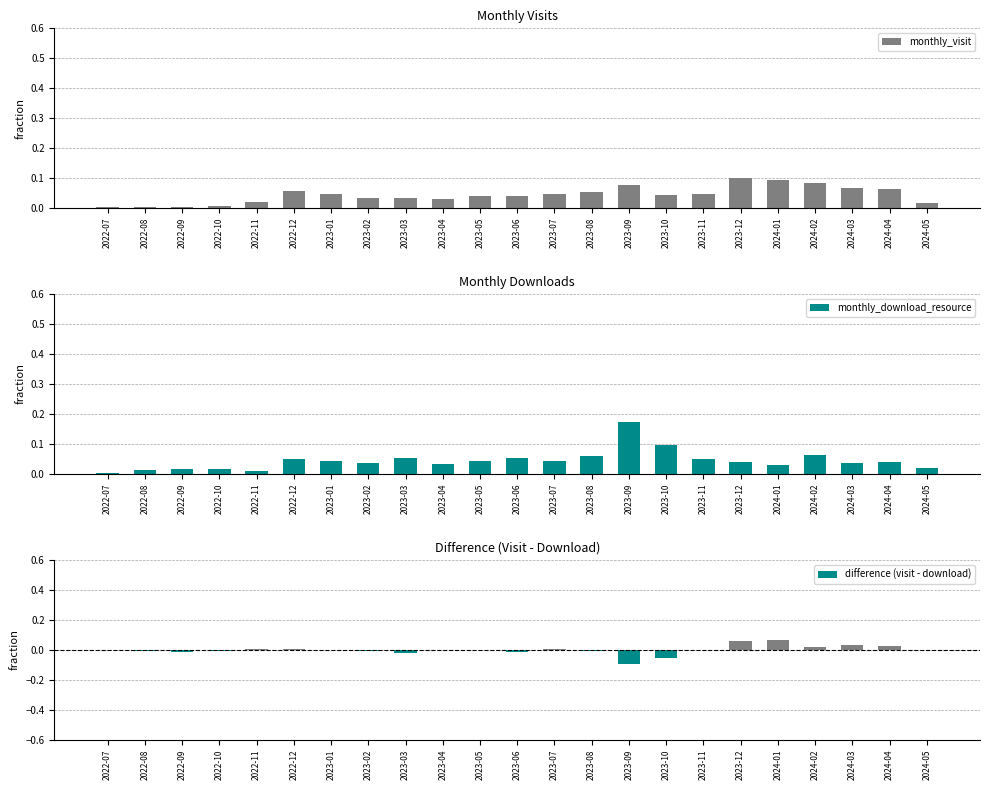

What is the sum of the difference (visit - download) values at 2024-01 and 2022-07?

0.1